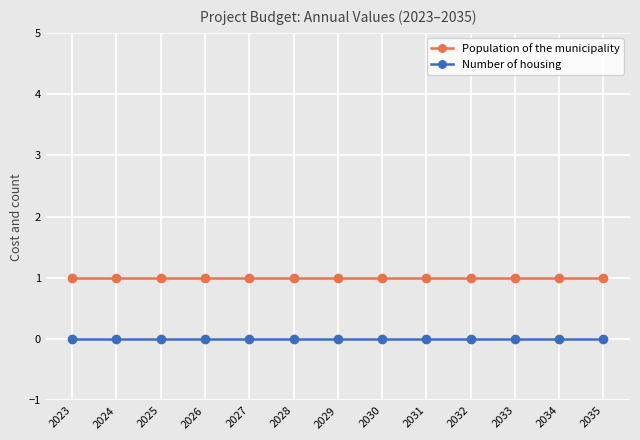

Read the Population of the municipality value at 2031.

1